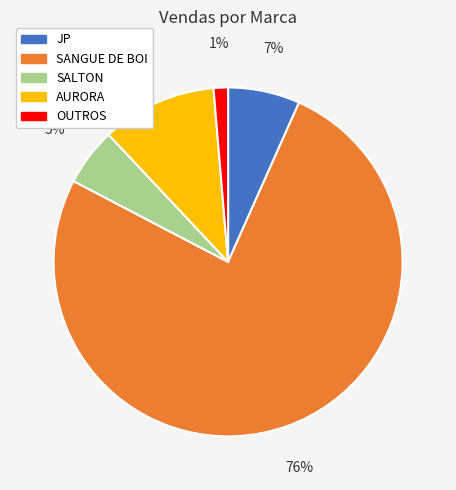

Is the sum of SALTON and JP greater than half?

No